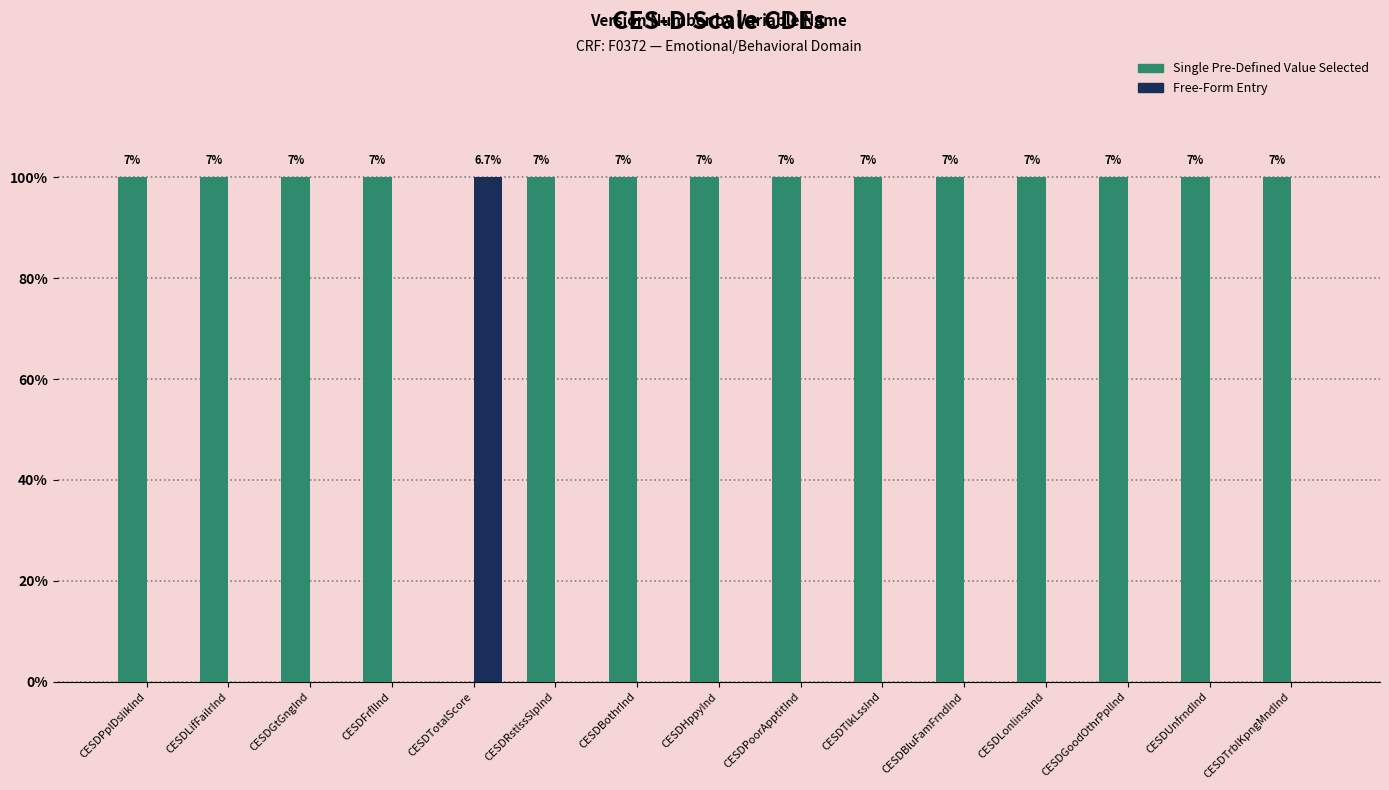

What are all the series names shown in the legend?

Single Pre-Defined Value Selected, Free-Form Entry